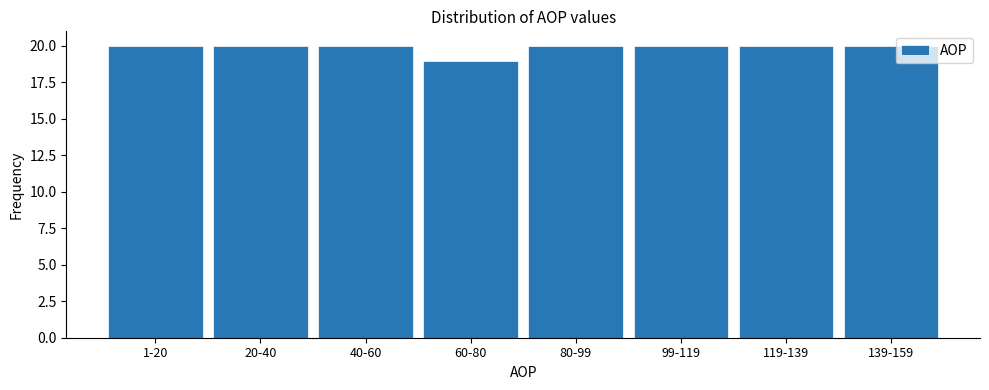

Reading left to right, extract all data points from this chart.

20	20	20	19	20	20	20	20